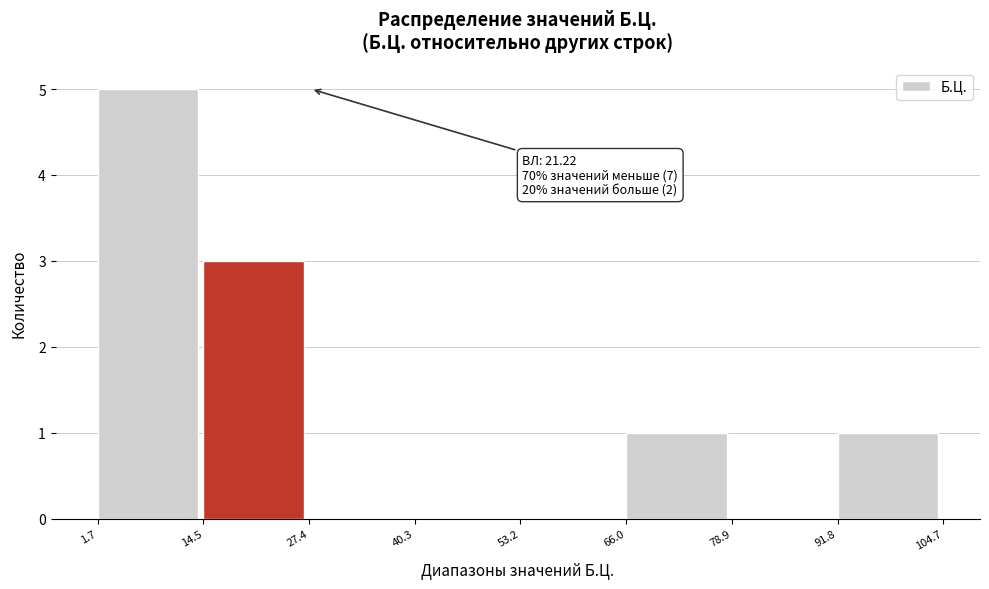

Which range on the x-axis has the tallest bar?

1.7 to 14.5